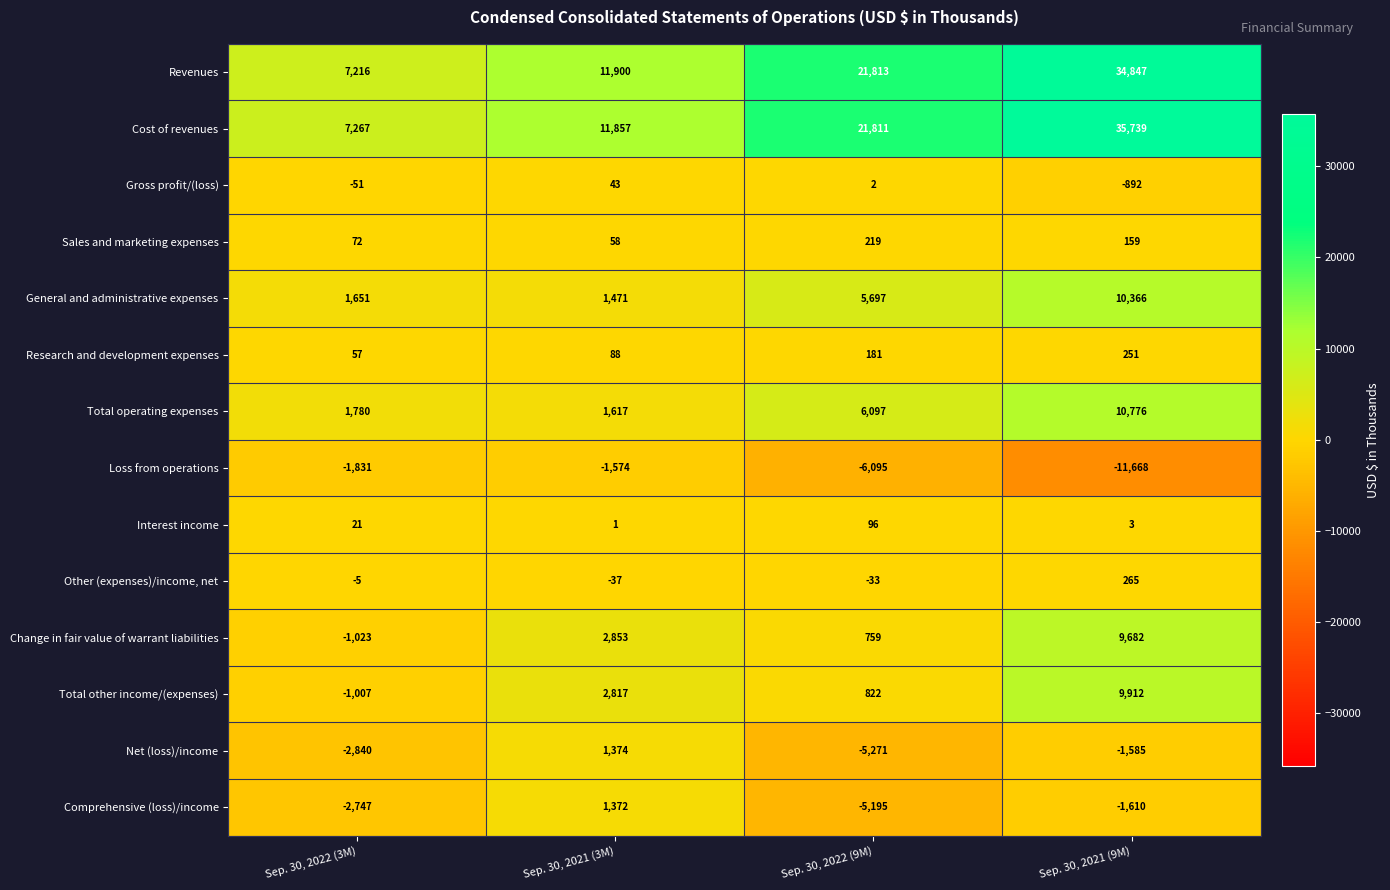

What is the highest value of the Gross profit/(loss) series?

43